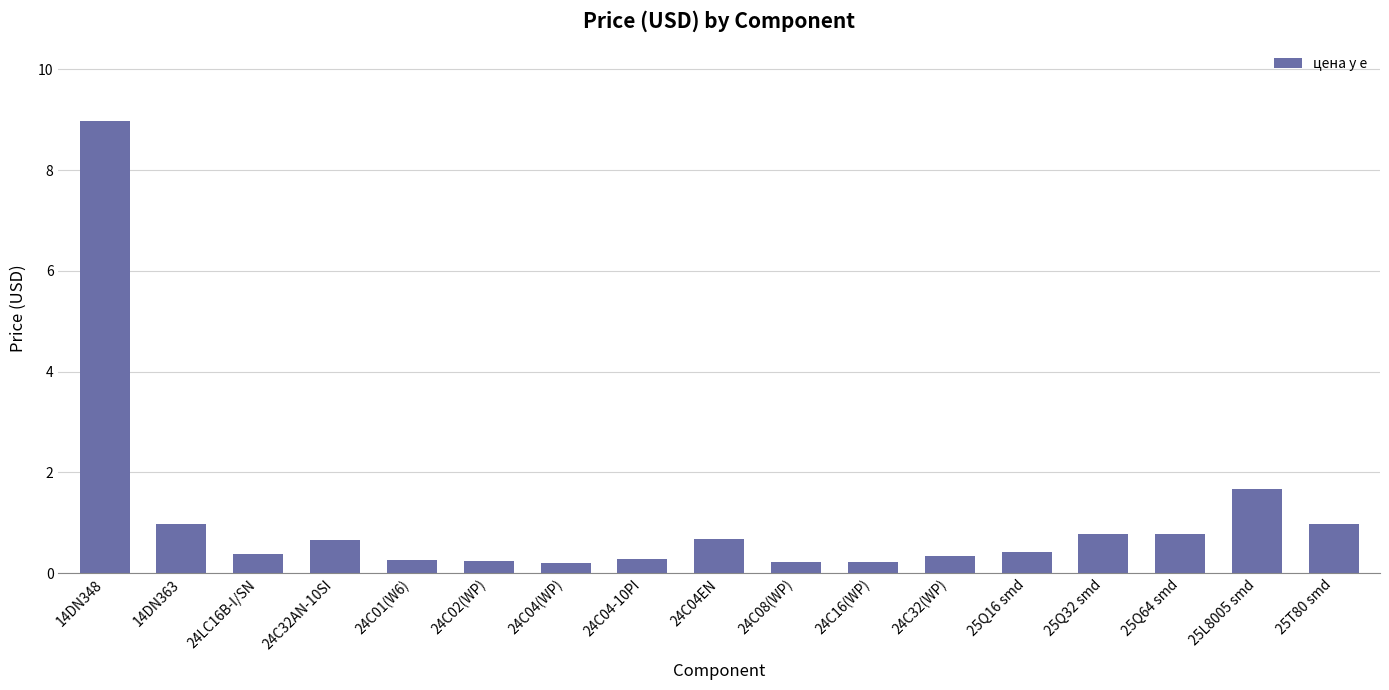

What is the label of the 1st bar from the left?

14DN348